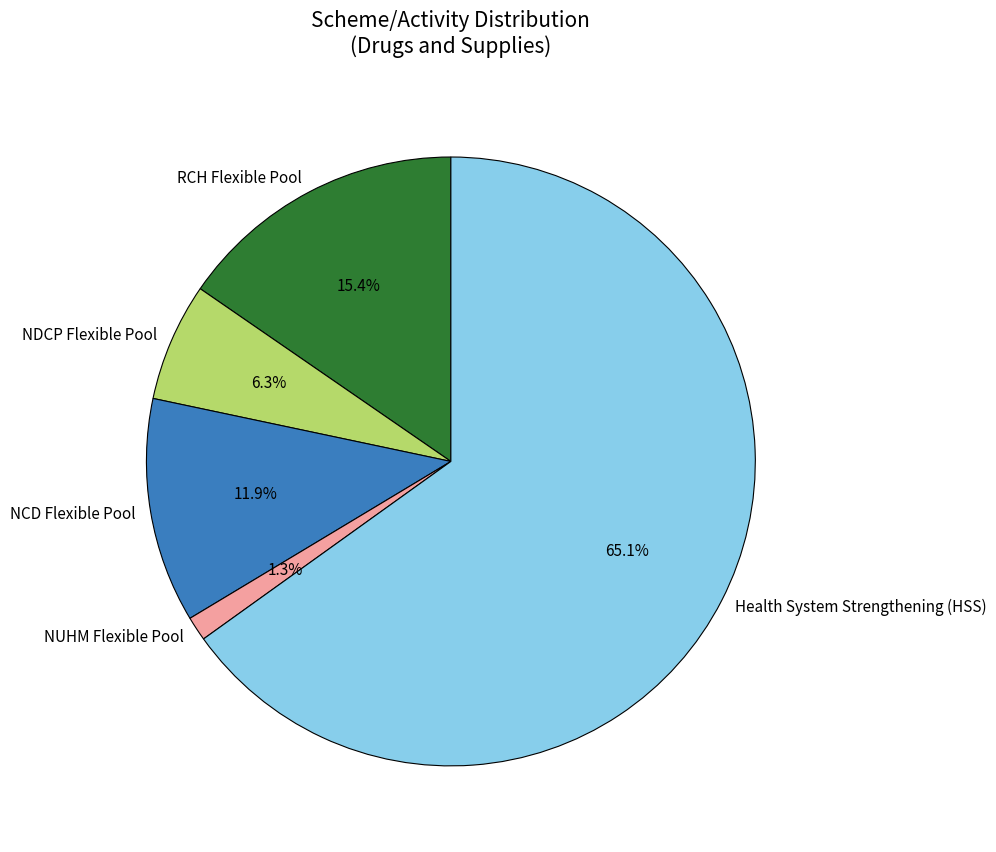

Combined, what portion of the pie is NUHM Flexible Pool and NDCP Flexible Pool?

7.6%